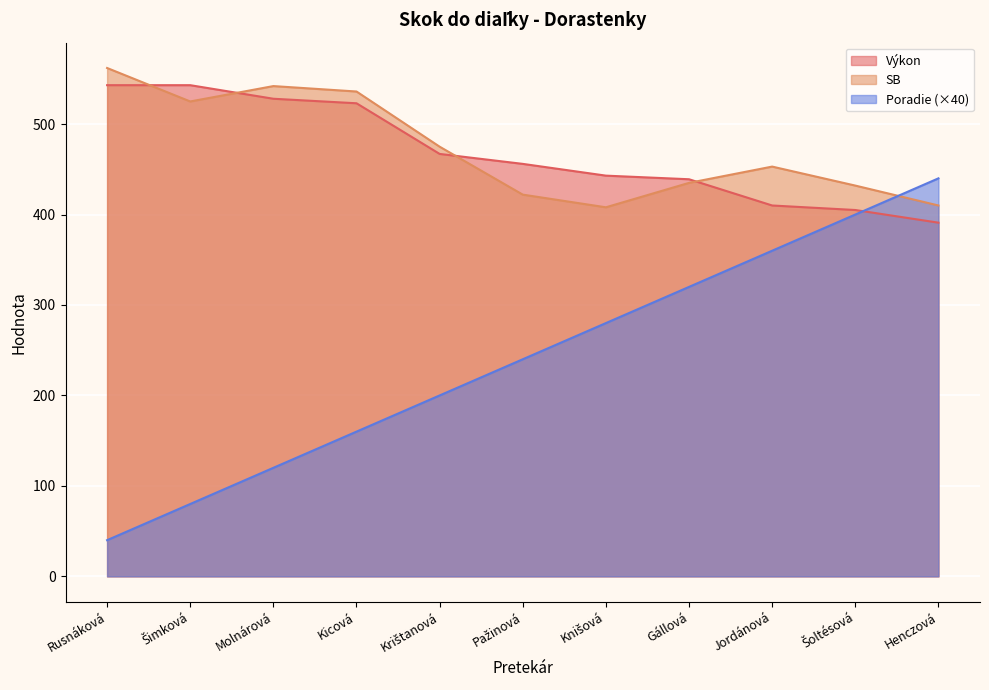

Which has a higher value, Jordánová or Knišová?

Knišová